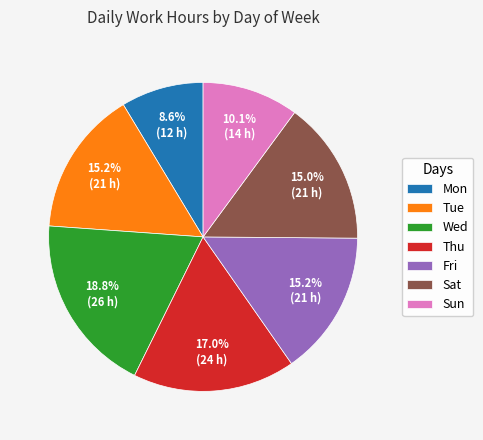

What percentage is the Fri slice, to the nearest percent?

15%